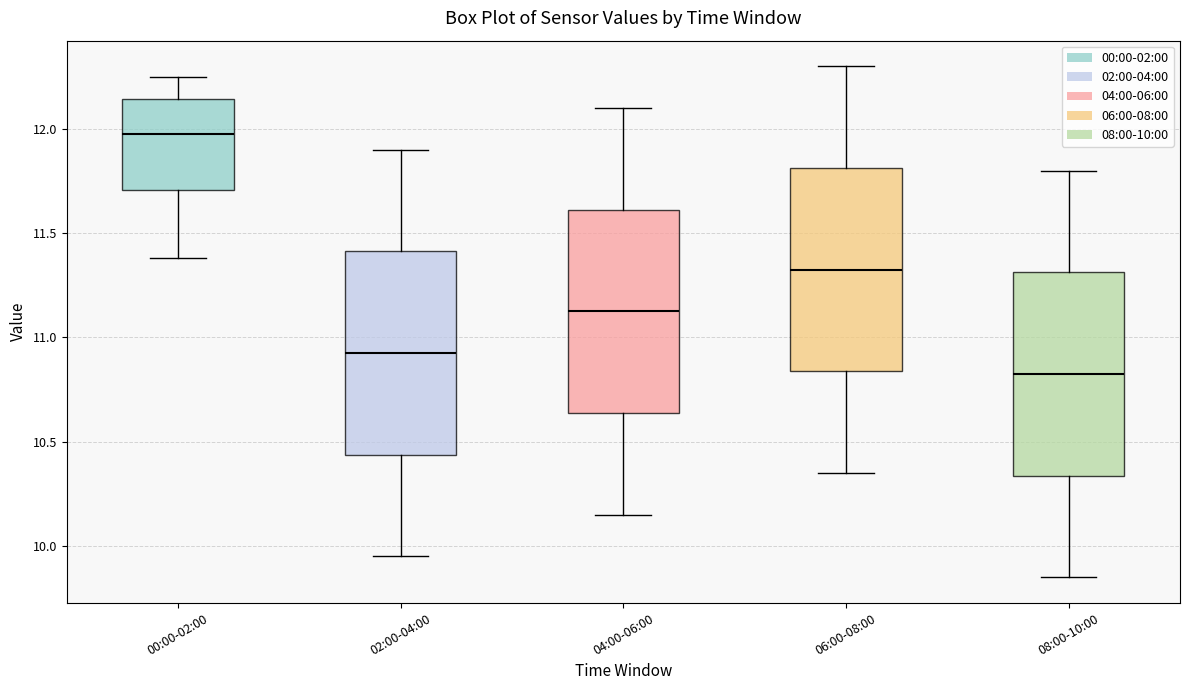

Reading left to right, transcribe this box plot: for each box, give where its median line is, the range the box spans, and where its two whiskers end, as read against the y-axis. The values are not printed on the chart, so give them approximately, as read against the axis.

00:00-02:00: median 12.00, box 11.70 to 12.15, whiskers 11.40 to 12.25
02:00-04:00: median 10.95, box 10.45 to 11.40, whiskers 9.95 to 11.90
04:00-06:00: median 11.15, box 10.65 to 11.60, whiskers 10.15 to 12.10
06:00-08:00: median 11.35, box 10.85 to 11.80, whiskers 10.35 to 12.30
08:00-10:00: median 10.85, box 10.35 to 11.30, whiskers 9.85 to 11.80